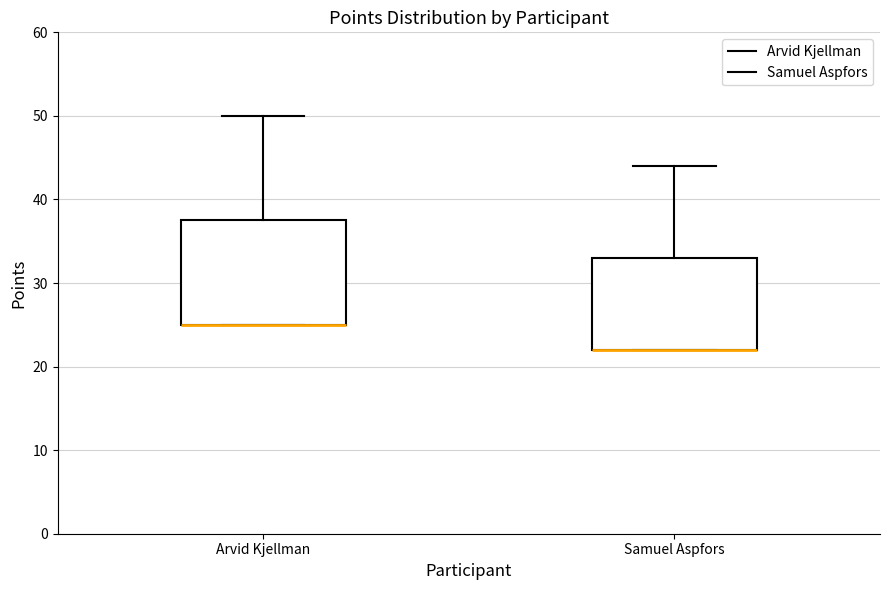

Reading left to right, read every box against the y-axis: the position of its median line, the range the box covers, and the ends of its whiskers. The values are not printed on the chart, so give them approximately, as read against the axis.

Arvid Kjellman: median 25 (drawn on the box's lower edge), box 25 to 38, whiskers 25 to 50
Samuel Aspfors: median 22 (drawn on the box's lower edge), box 22 to 33, whiskers 22 to 44